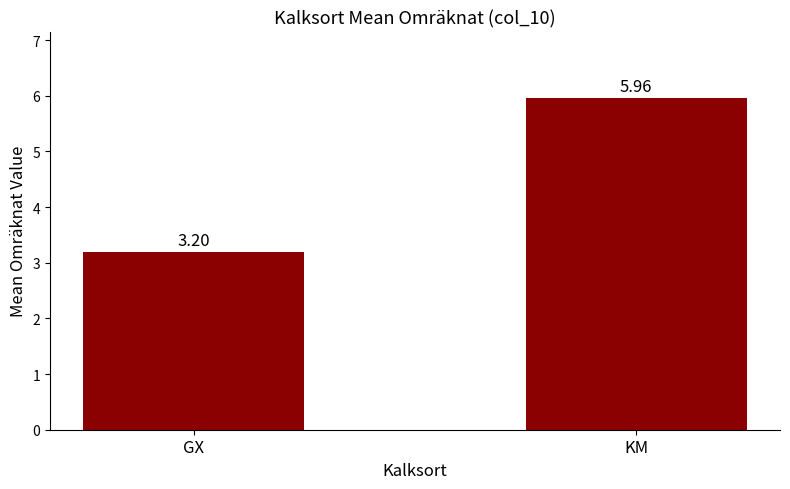

What is the minimum value shown in the chart?

3.2